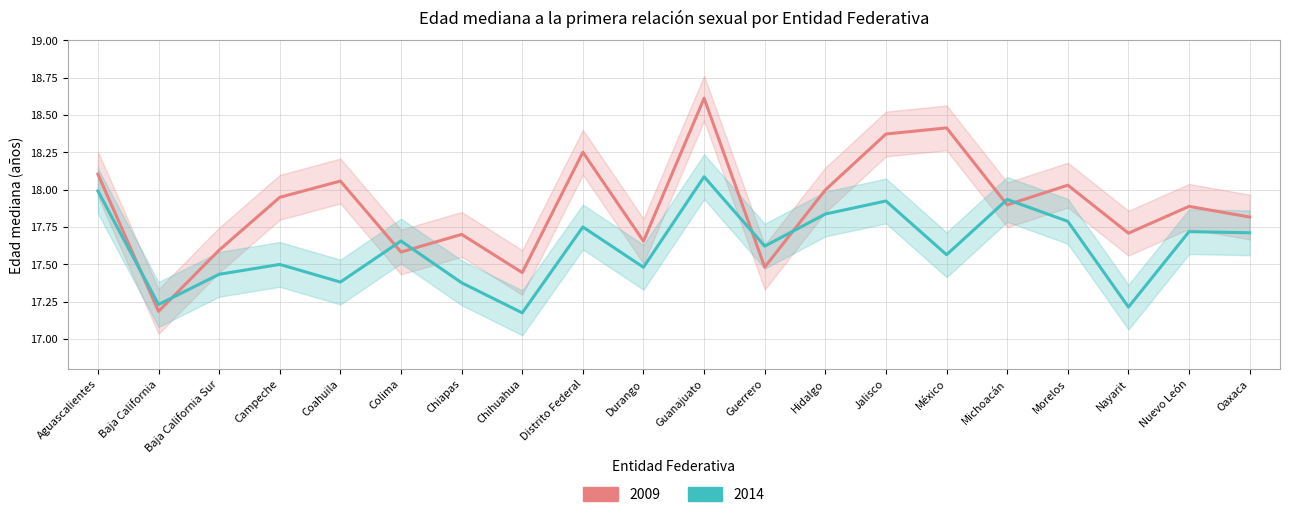

Reading right to left, transcribe all the data shown in this chart.

2009: 17.8	17.9	17.7	18.0	17.9	18.4	18.4	18.0	17.5	18.6	17.7	18.3	17.4	17.7	17.6	18.1	17.9	17.6	17.2	18.1
2014: 17.7	17.7	17.2	17.8	17.9	17.6	17.9	17.8	17.6	18.1	17.5	17.8	17.2	17.4	17.7	17.4	17.5	17.4	17.2	18.0